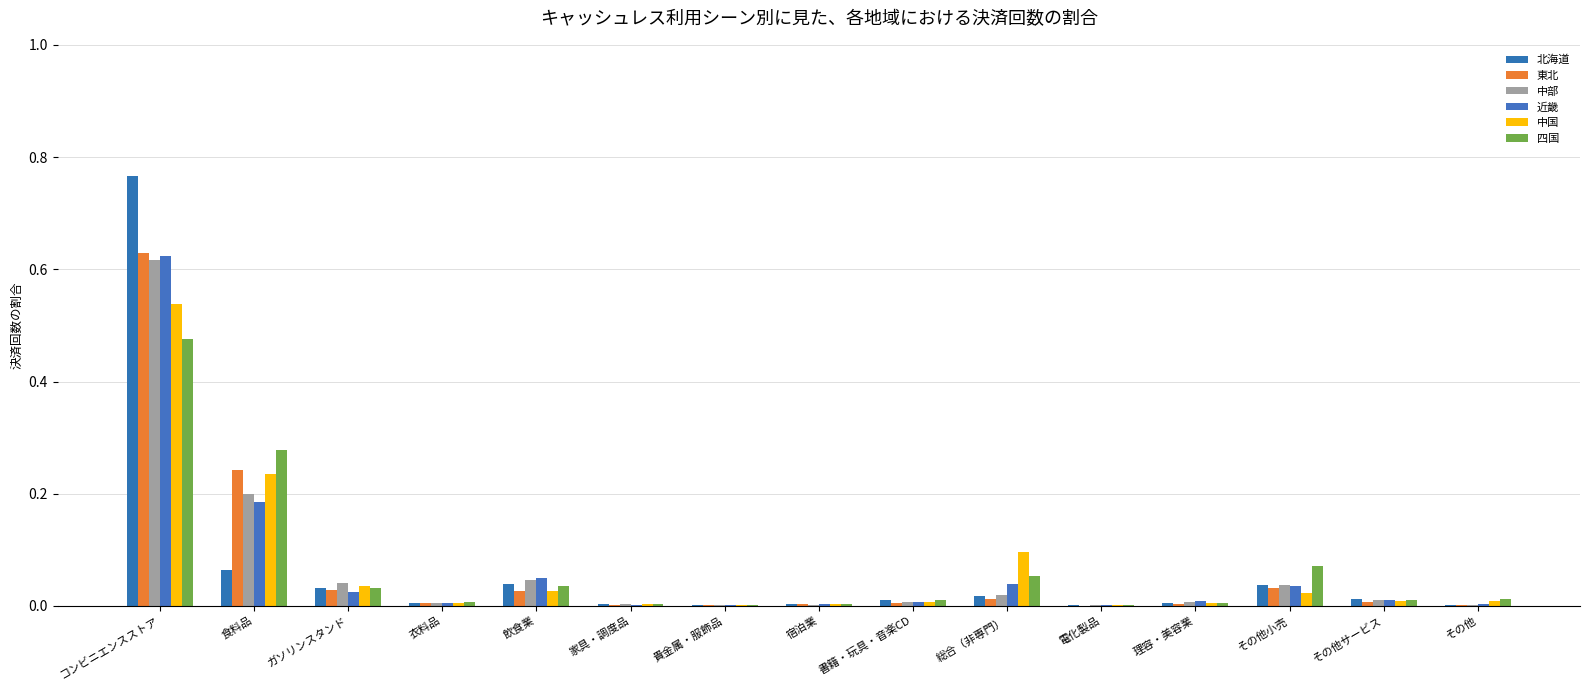

Which series has the largest range (max minus min)?

北海道